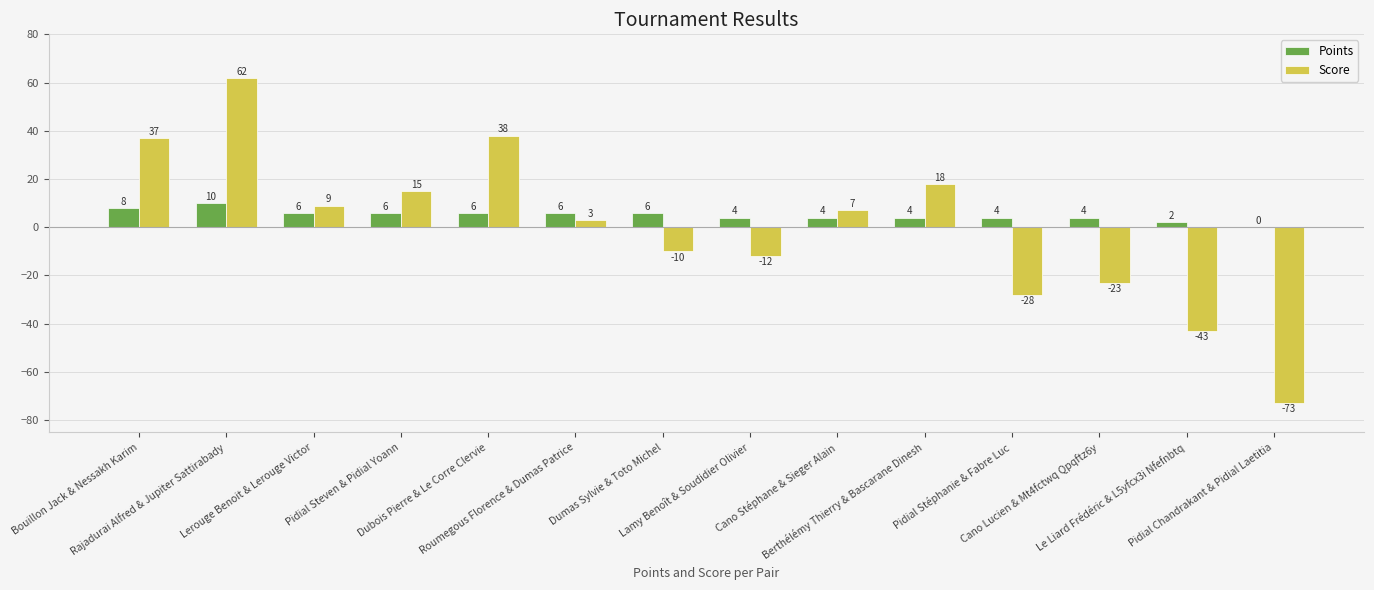

Which series has the largest total across all categories?

Points